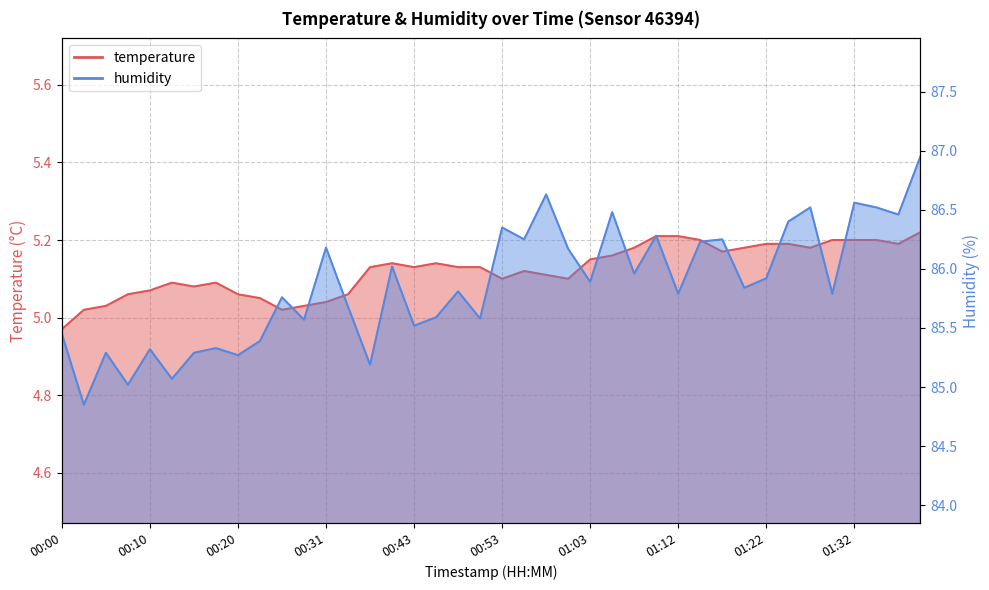

Where is the first local maximum for temperature?

00:13